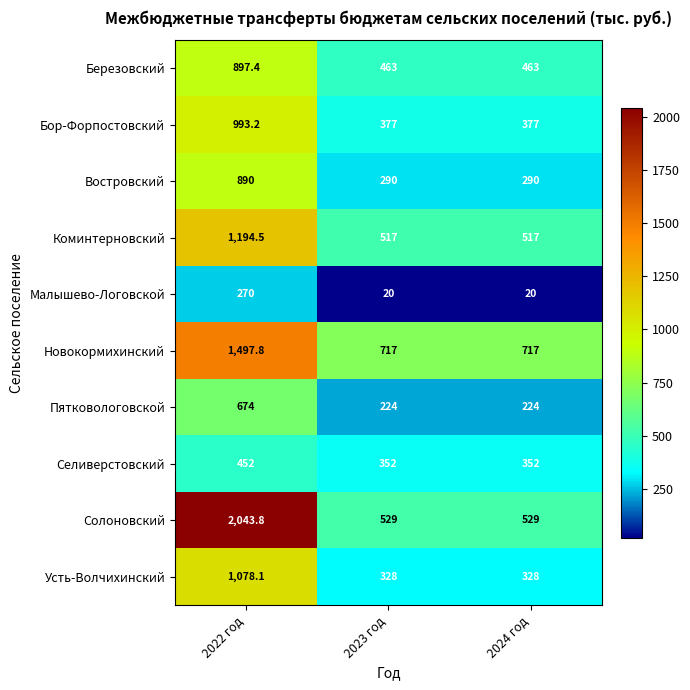

Which series changed the most between 2022 год and 2023 год?

Солоновский